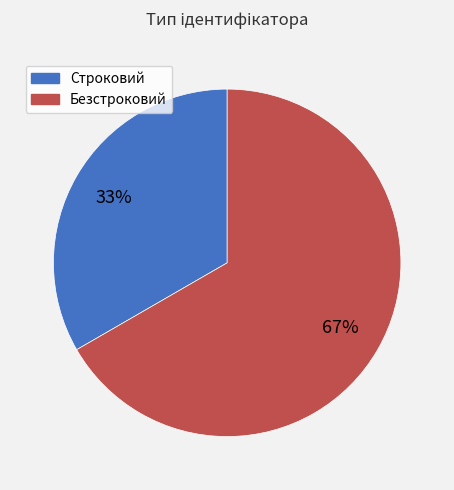

To the nearest percent, what is the average slice percentage?

50%